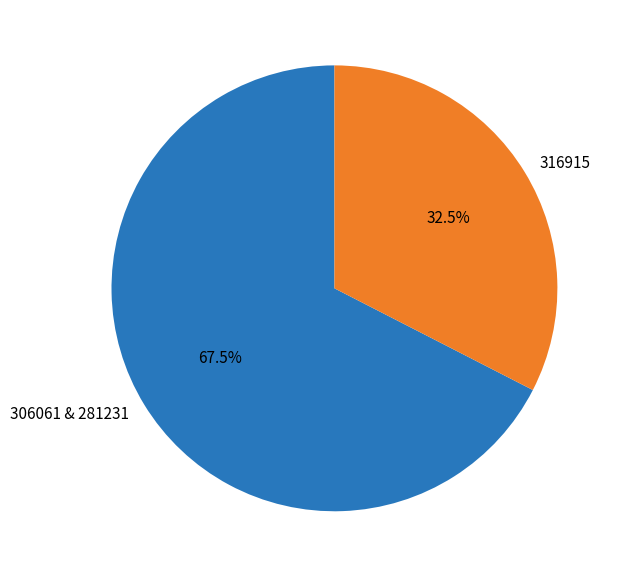

Approximately how many times larger is the value at 316915 compared to 306061 & 281231?

0.5